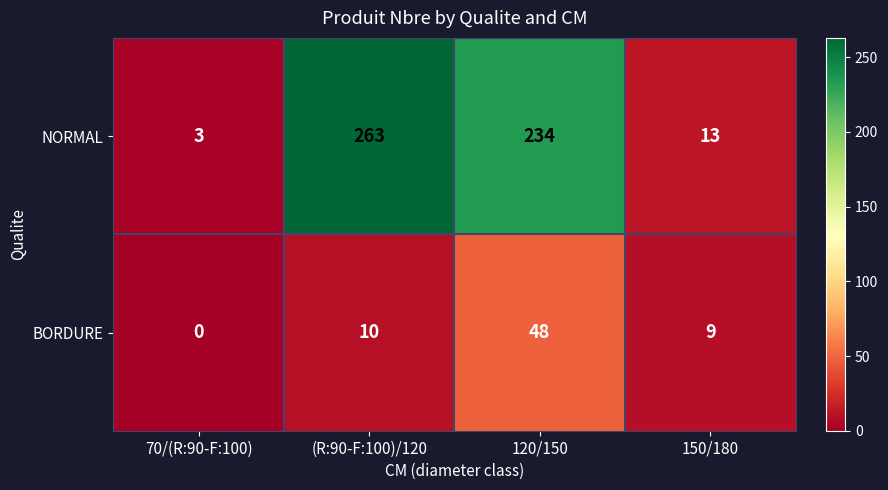

Which series has the largest range (max minus min)?

NORMAL